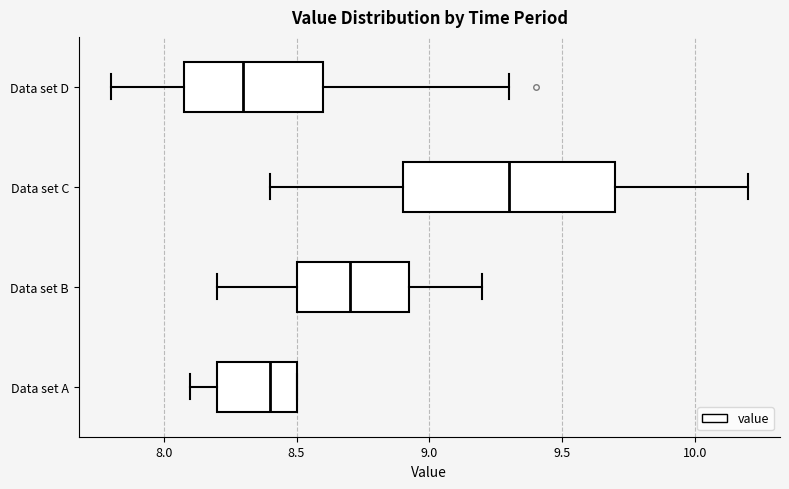

Reading bottom to top, transcribe this box plot: for each box, give where its median line is, the range the box spans, and where its two whiskers end, as read against the x-axis. The values are not printed on the chart, so give them approximately, as read against the axis.

Data set A: median 8.40, box 8.20 to 8.50, whiskers 8.10 to 8.50
Data set B: median 8.70, box 8.50 to 8.95, whiskers 8.20 to 9.20
Data set C: median 9.30, box 8.90 to 9.70, whiskers 8.40 to 10.20
Data set D: median 8.30, box 8.10 to 8.60, whiskers 7.80 to 9.30